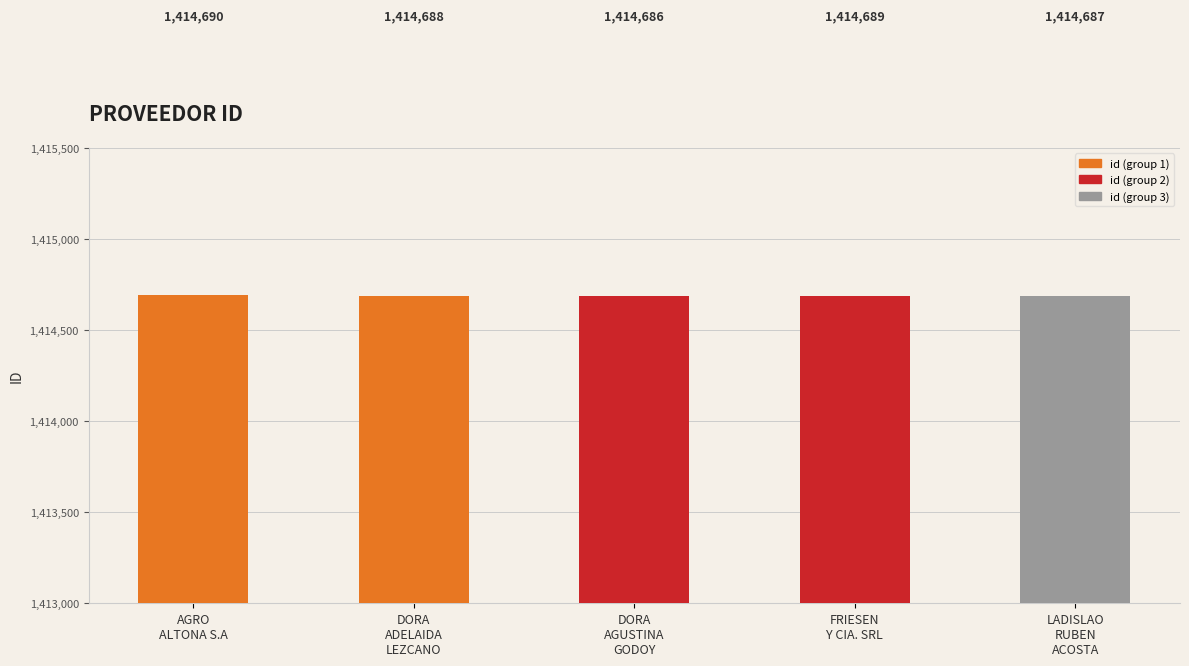

List the labels in order of value, smallest first.

DORA
AGUSTINA
GODOY, LADISLAO
RUBEN
ACOSTA, DORA
ADELAIDA
LEZCANO, FRIESEN
Y CIA. SRL, AGRO
ALTONA S.A